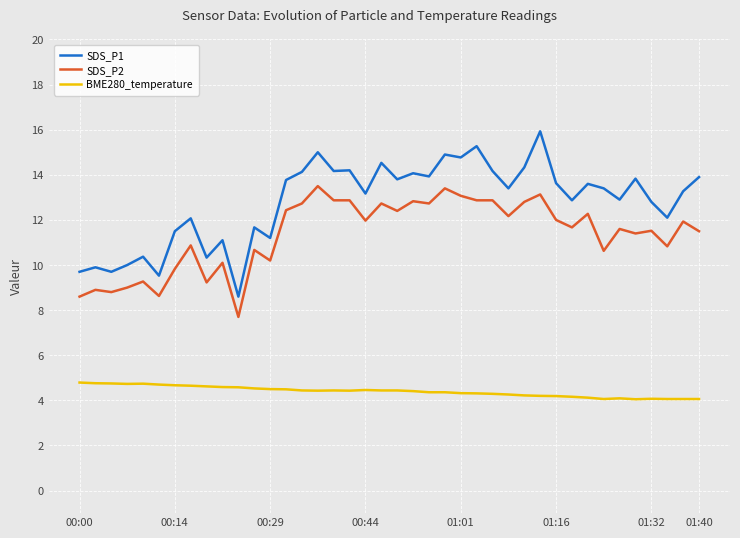

Which series has the largest range (max minus min)?

SDS_P1